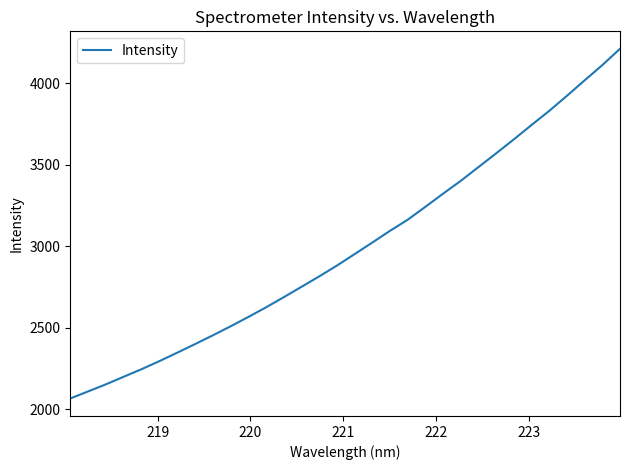

What is the smallest value displayed?

2066.8